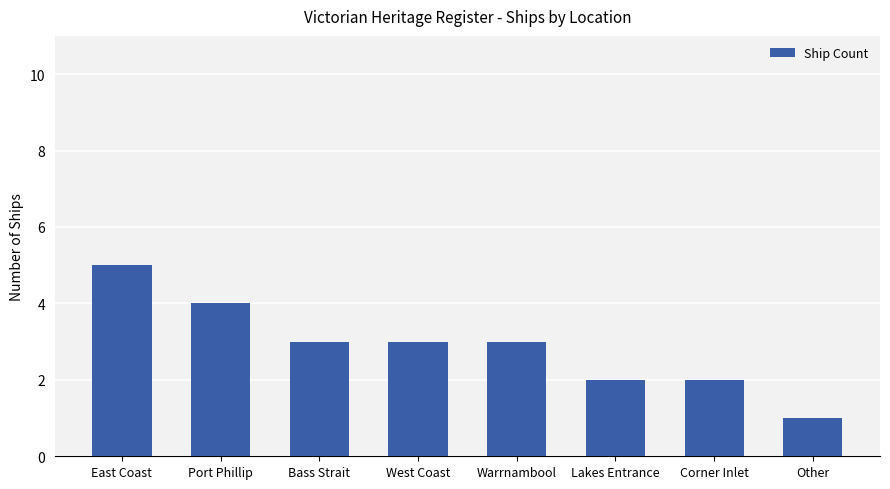

Read the value at East Coast.

5